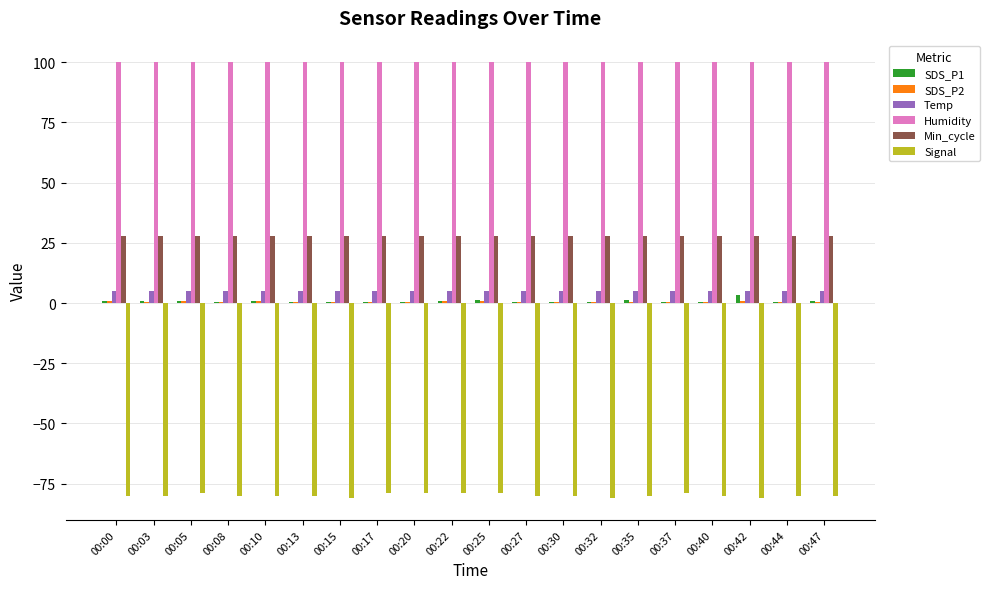

What is the greatest value displayed?

99.9